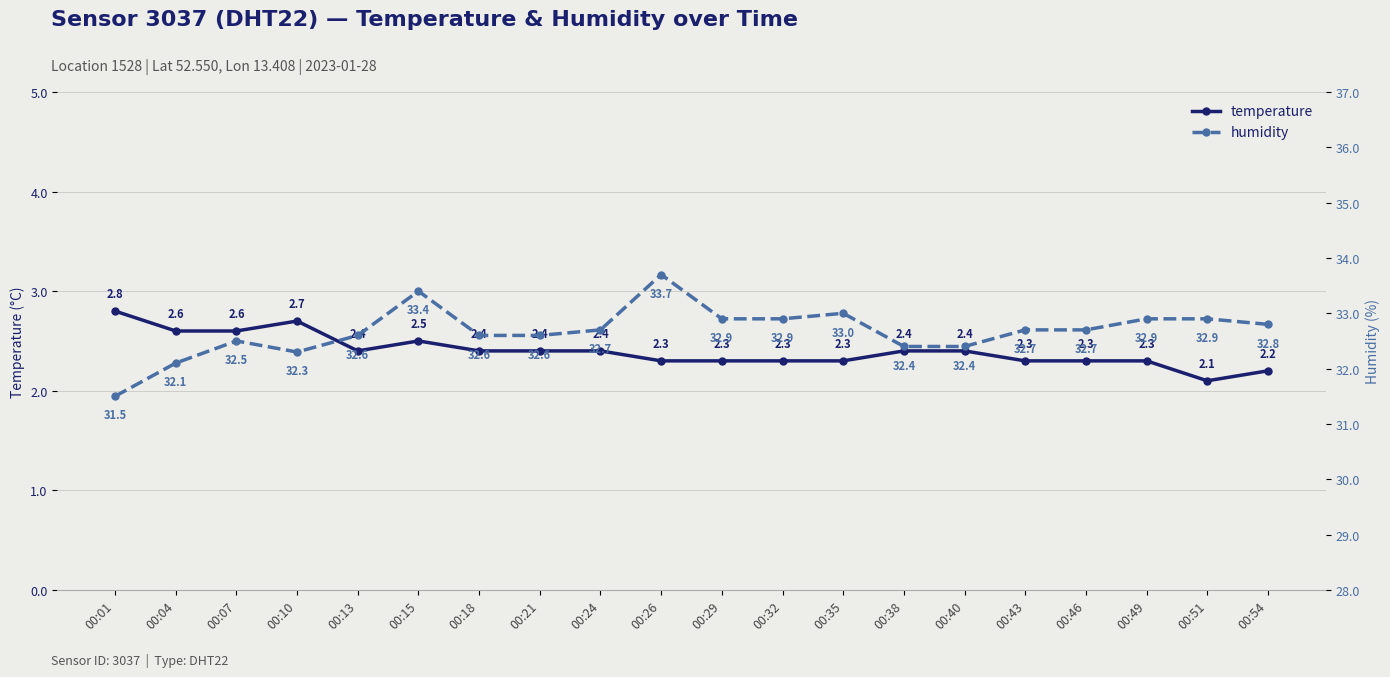

What is the total value across all series at 00:43?

35.0